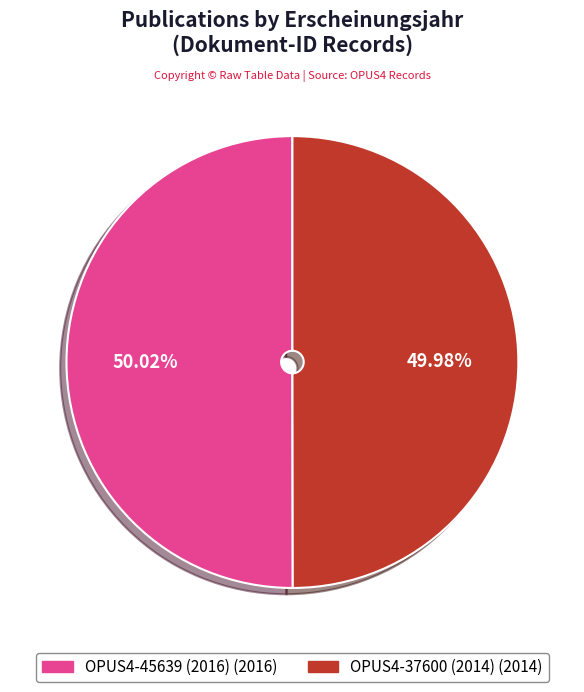

What percentage is the OPUS4-45639 (2016) slice, to the nearest percent?

50%